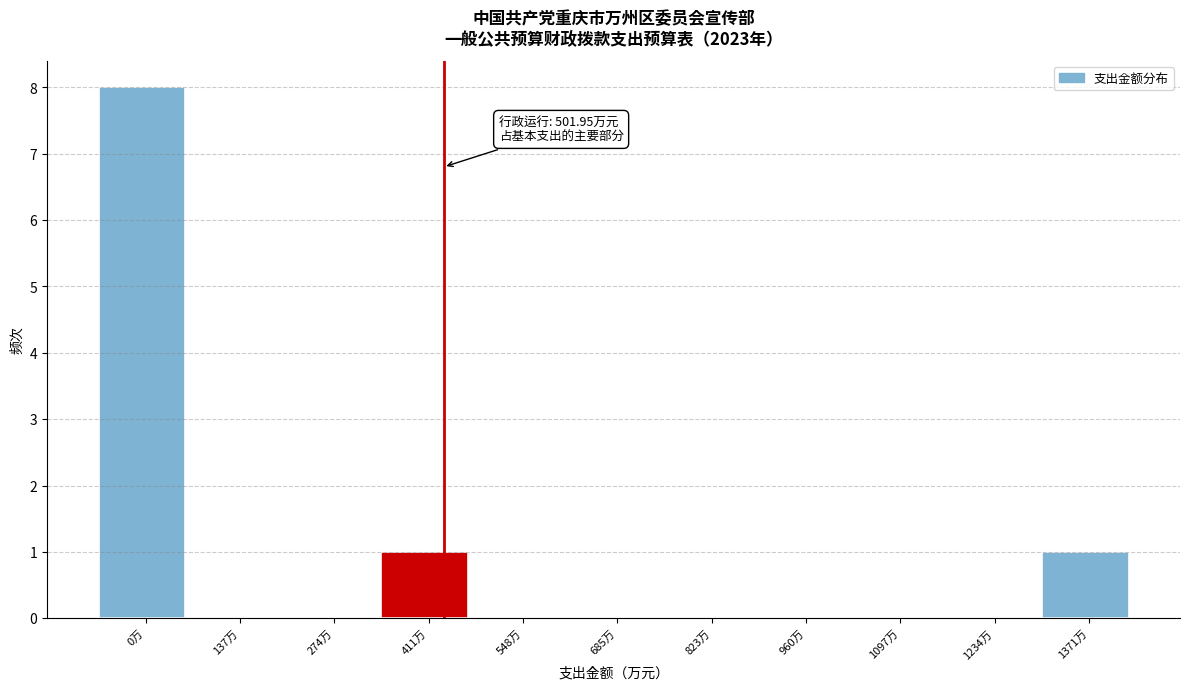

Reading left to right, what are all the values shown in this chart?

0万=8	137万=0	274万=0	411万=1	548万=0	685万=0	823万=0	960万=0	1097万=0	1234万=0	1371万=1